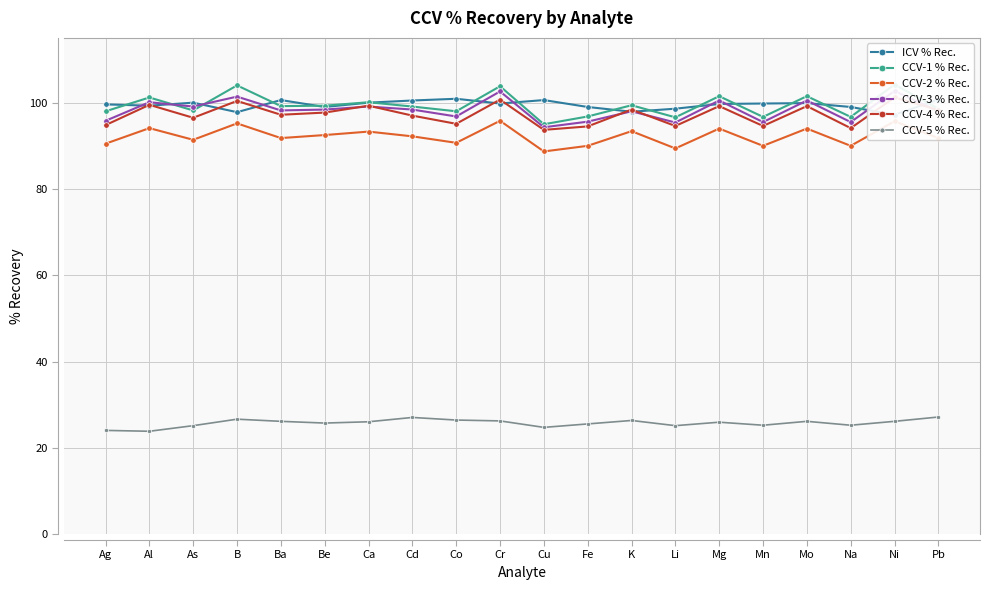

Reading left to right, what are all the values shown in this chart?

ICV % Rec.: Ag=99.6	Al=99.3	As=100.0	B=97.8	Ba=100.6	Be=99.0	Ca=100.0	Cd=100.5	Co=100.9	Cr=99.8	Cu=100.6	Fe=99.0	K=97.9	Li=98.6	Mg=99.7	Mn=99.8	Mo=99.9	Na=99.0	Ni=97.2	Pb=100.7
CCV-1 % Rec.: Ag=98.0	Al=101.2	As=98.2	B=104.0	Ba=99.2	Be=99.3	Ca=100.1	Cd=99.1	Co=98.0	Cr=103.8	Cu=95.0	Fe=96.8	K=99.4	Li=96.6	Mg=101.5	Mn=96.7	Mo=101.5	Na=96.7	Ni=104.2	Pb=98.6
CCV-2 % Rec.: Ag=90.5	Al=94.1	As=91.4	B=95.2	Ba=91.8	Be=92.5	Ca=93.3	Cd=92.2	Co=90.7	Cr=95.8	Cu=88.7	Fe=90.0	K=93.4	Li=89.4	Mg=94.0	Mn=90.0	Mo=94.0	Na=90.0	Ni=95.7	Pb=91.8
CCV-3 % Rec.: Ag=95.8	Al=100.1	As=99.1	B=101.4	Ba=98.2	Be=98.4	Ca=99.1	Cd=98.4	Co=96.8	Cr=102.6	Cu=94.3	Fe=95.6	K=98.0	Li=95.4	Mg=100.5	Mn=95.5	Mo=100.5	Na=95.5	Ni=102.7	Pb=98.0
CCV-4 % Rec.: Ag=94.8	Al=99.5	As=96.5	B=100.4	Ba=97.2	Be=97.7	Ca=99.3	Cd=97.0	Co=95.1	Cr=100.7	Cu=93.7	Fe=94.5	K=98.4	Li=94.6	Mg=99.2	Mn=94.6	Mo=99.2	Na=94.1	Ni=101.2	Pb=98.3
CCV-5 % Rec.: Ag=24.1	Al=23.9	As=25.2	B=26.7	Ba=26.2	Be=25.8	Ca=26.1	Cd=27.1	Co=26.5	Cr=26.3	Cu=24.8	Fe=25.6	K=26.4	Li=25.2	Mg=26.0	Mn=25.3	Mo=26.2	Na=25.3	Ni=26.2	Pb=27.2